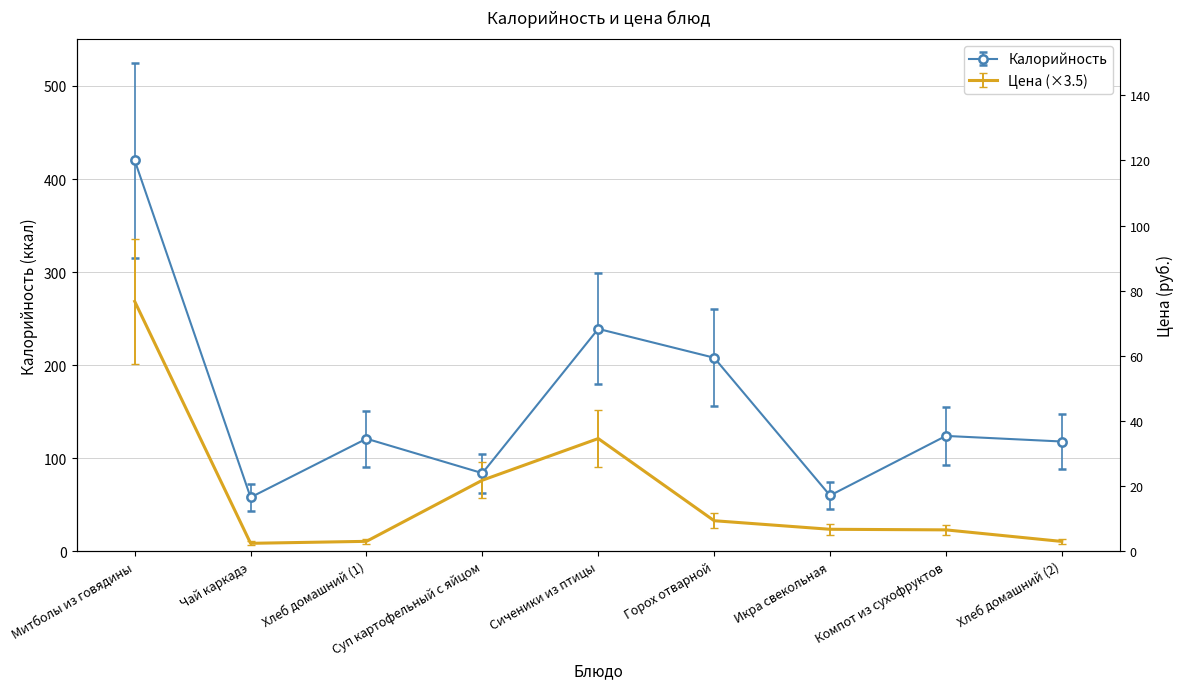

True or false: Цена and Калорийность intersect in this chart.

False